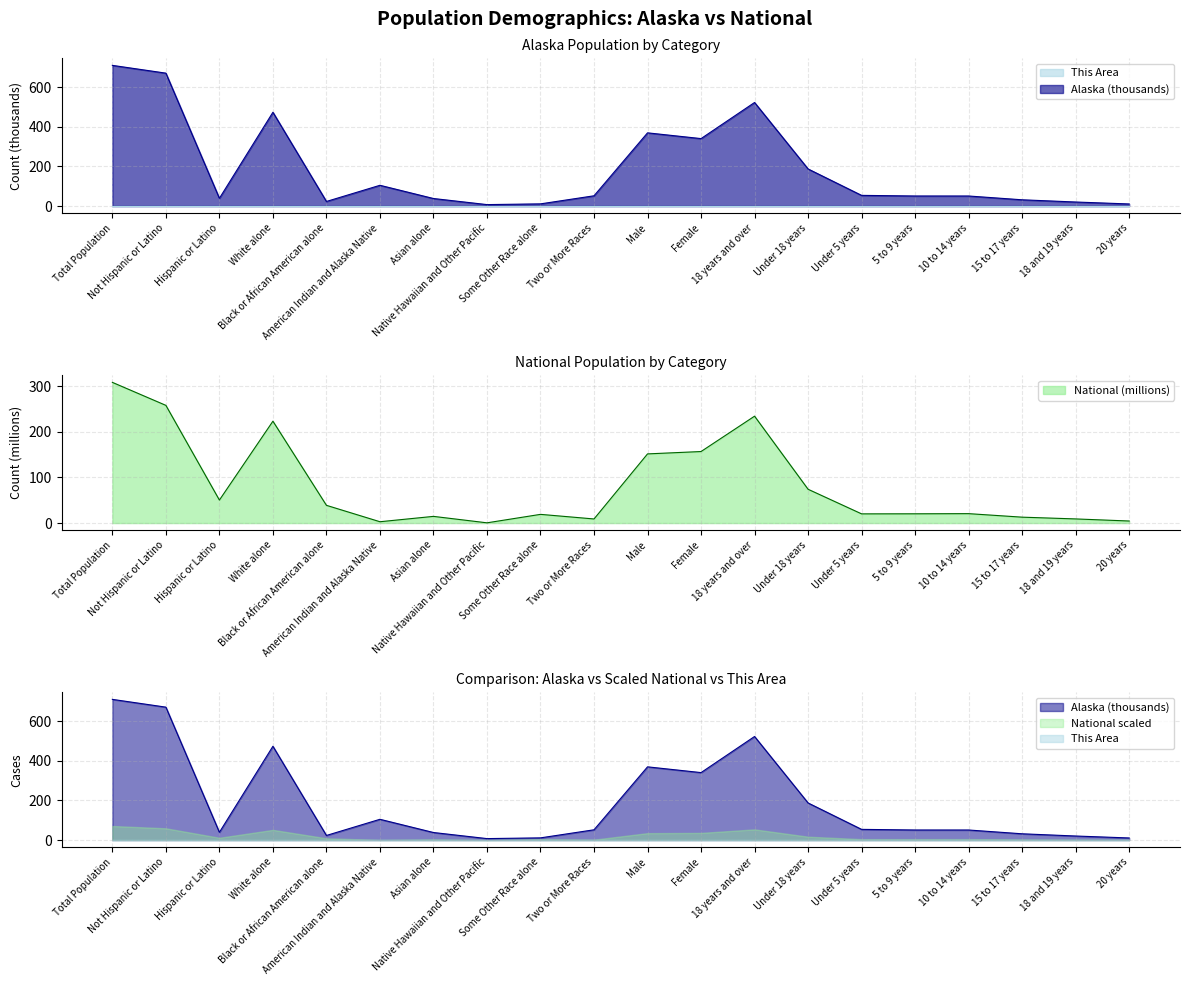

List the series in order of their overall mean, lowest first.

National, Alaska